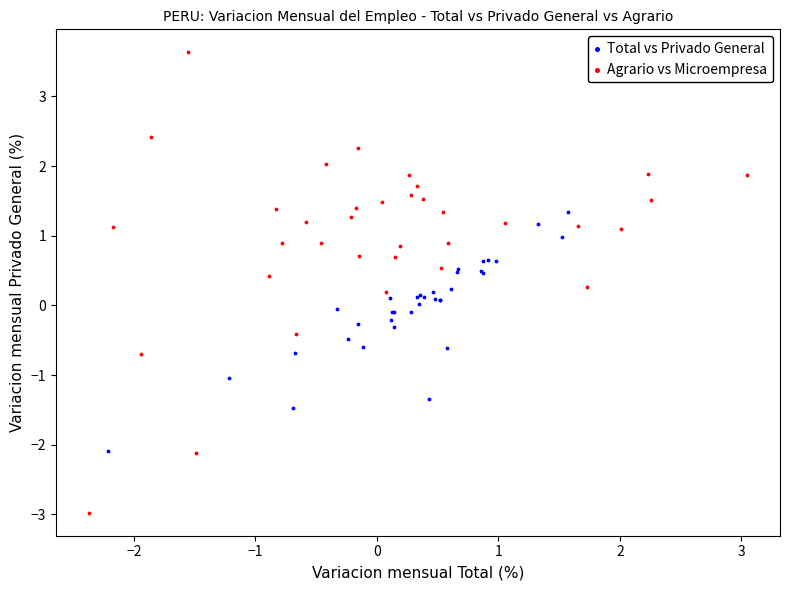

Which series contains the lowest Y value?

Agrario vs Microempresa